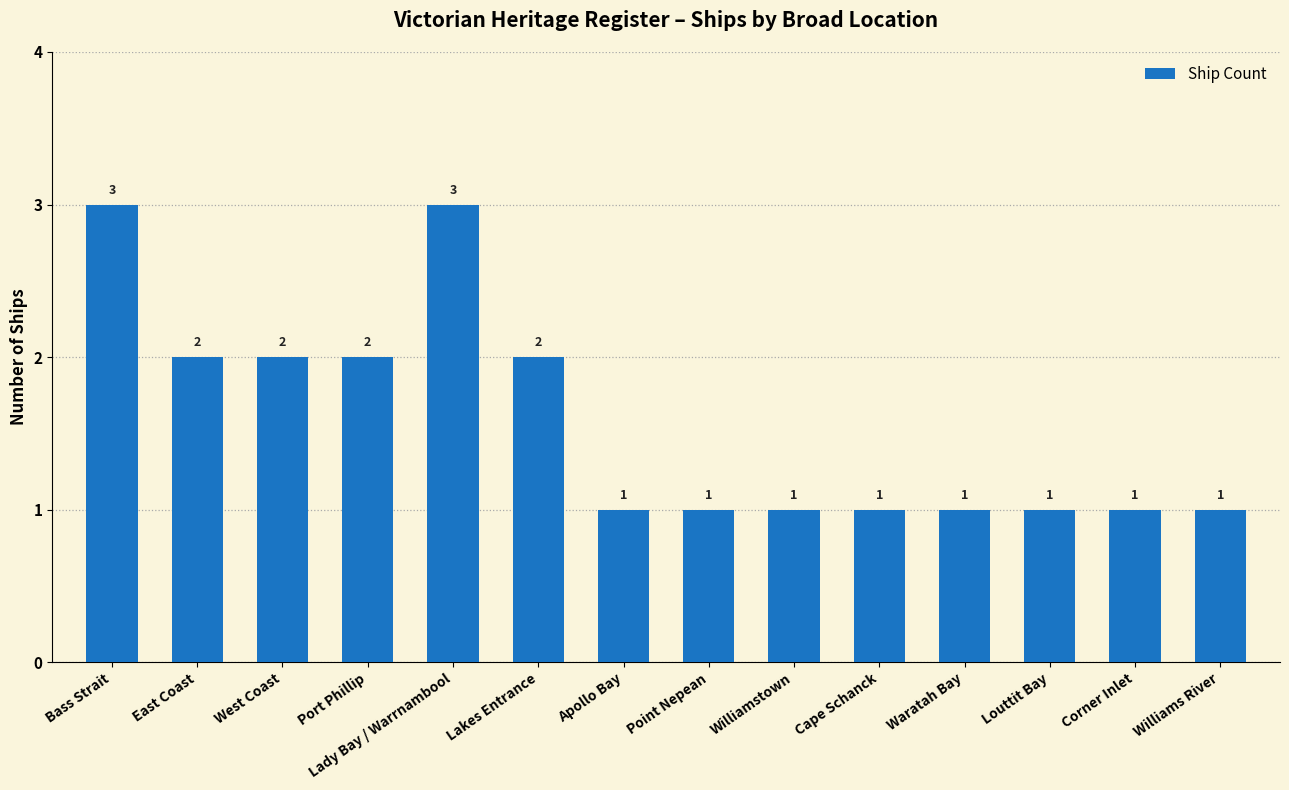

How many categories are shown in the chart?

14